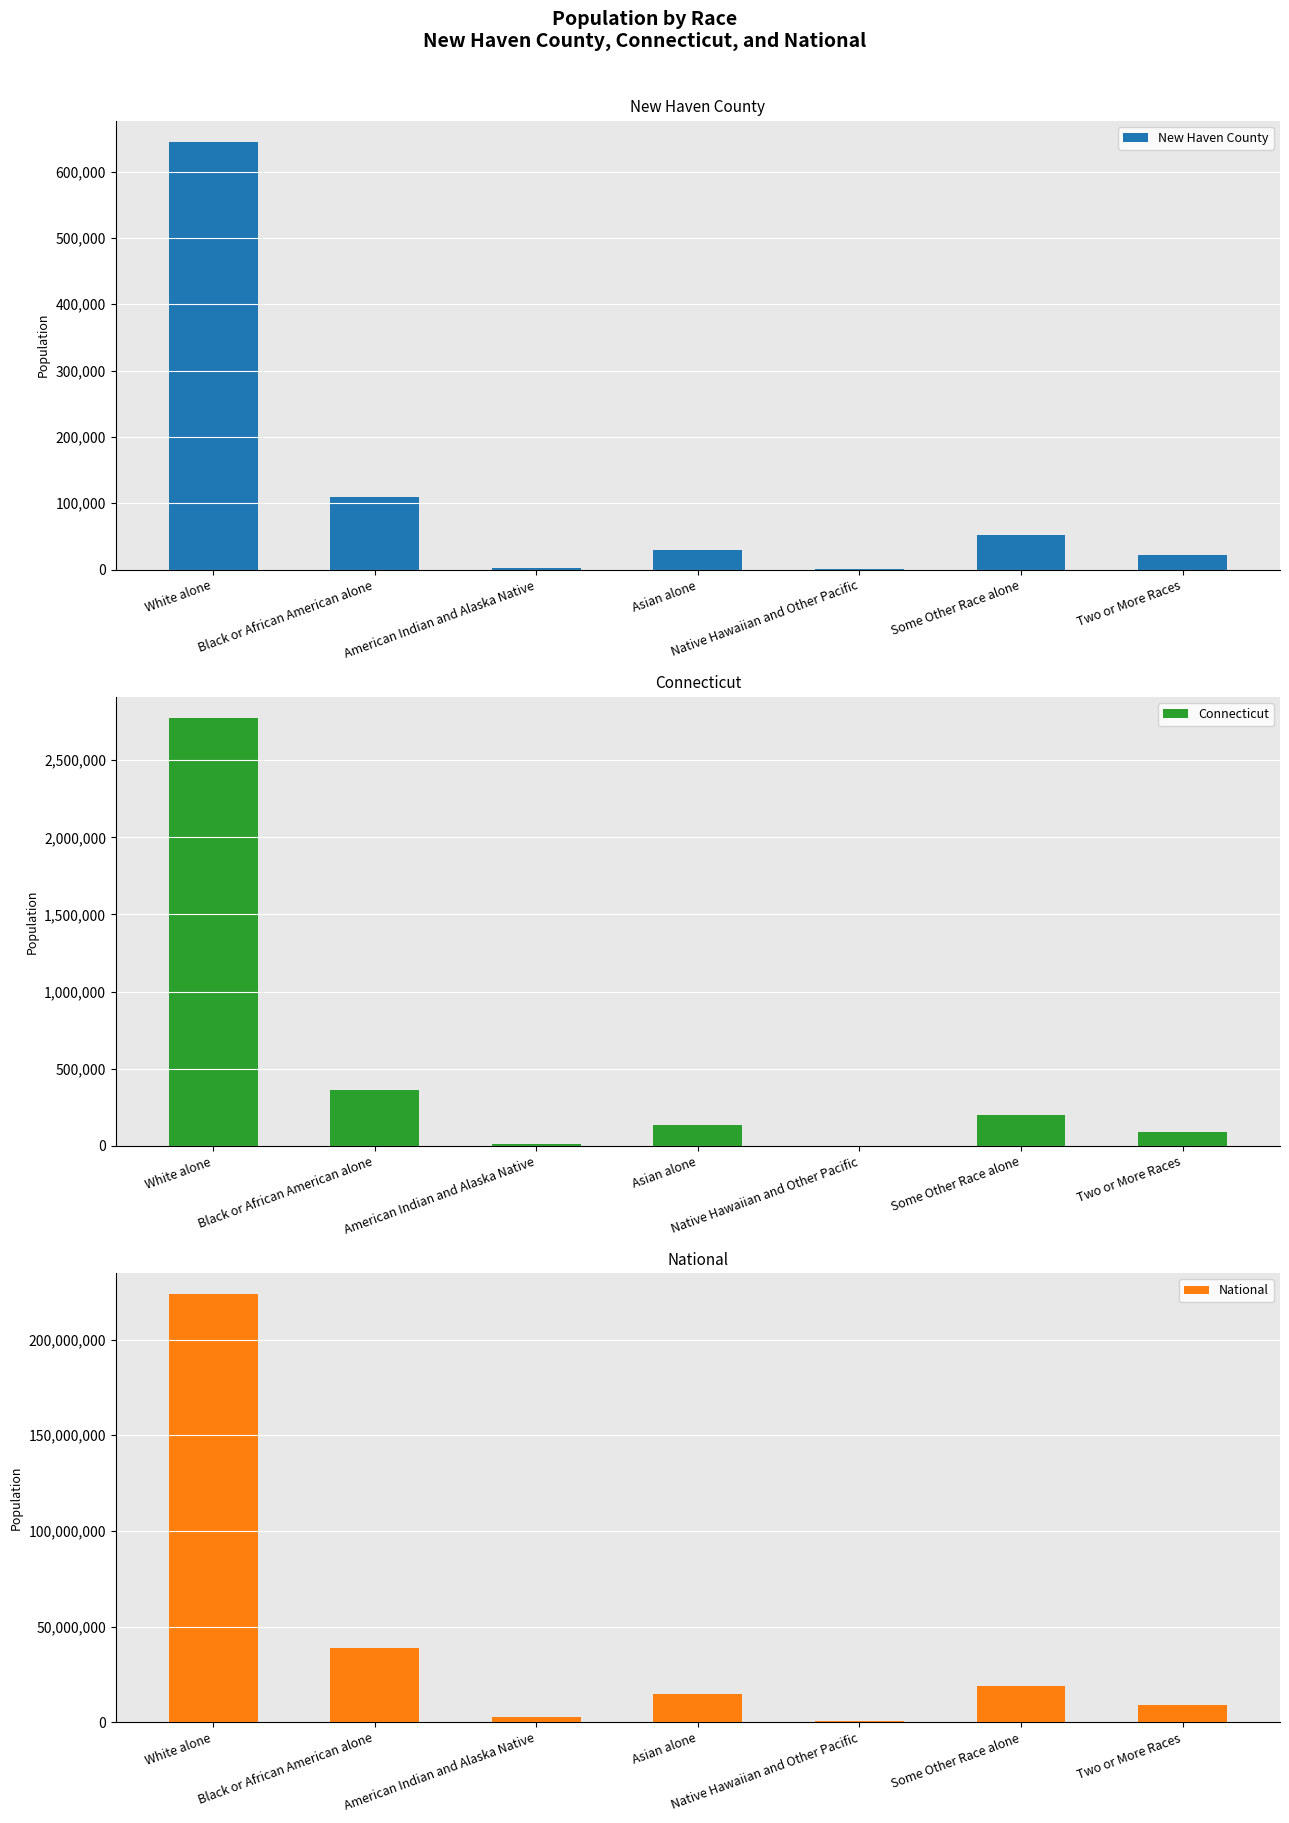

What value does the Connecticut series have at Two or More Races?

92676